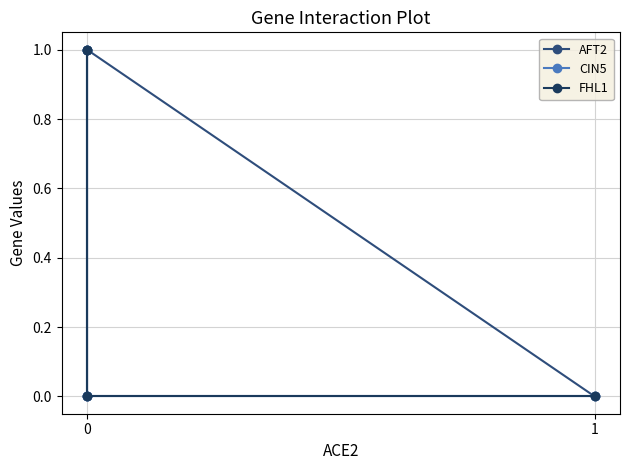

What are all the series names shown in the legend?

AFT2, CIN5, FHL1